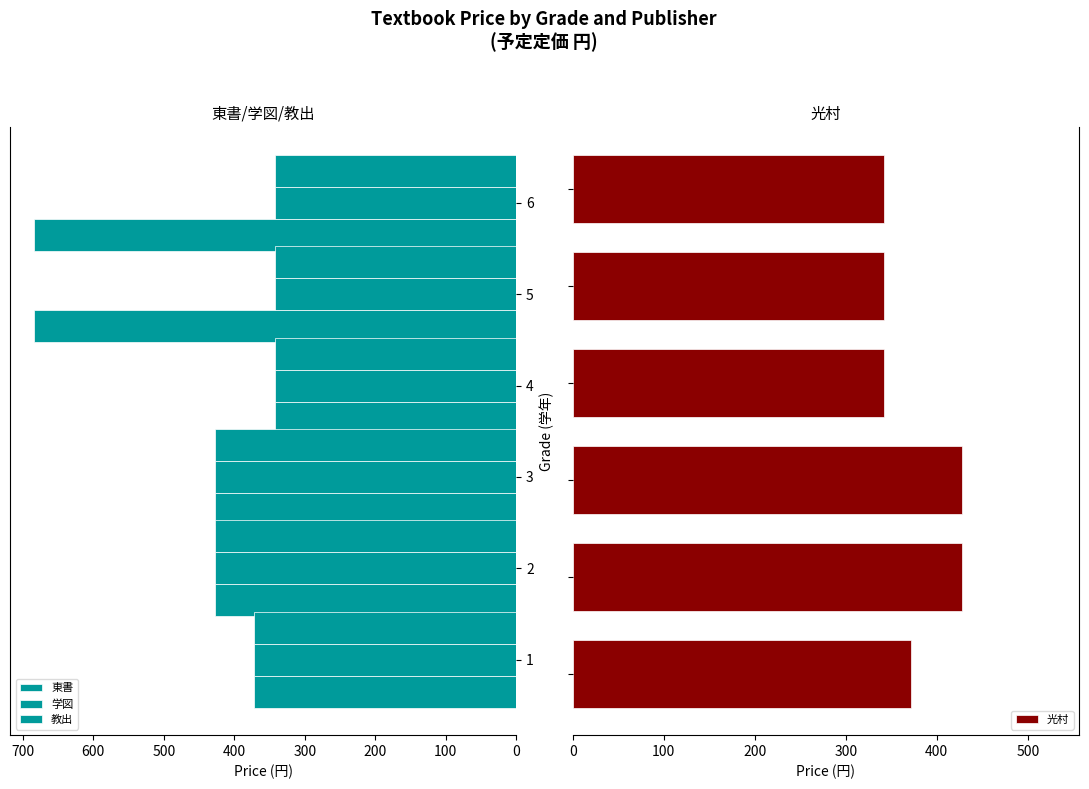

What is the value of the 光村 bar at the 4th from the left?

342.0